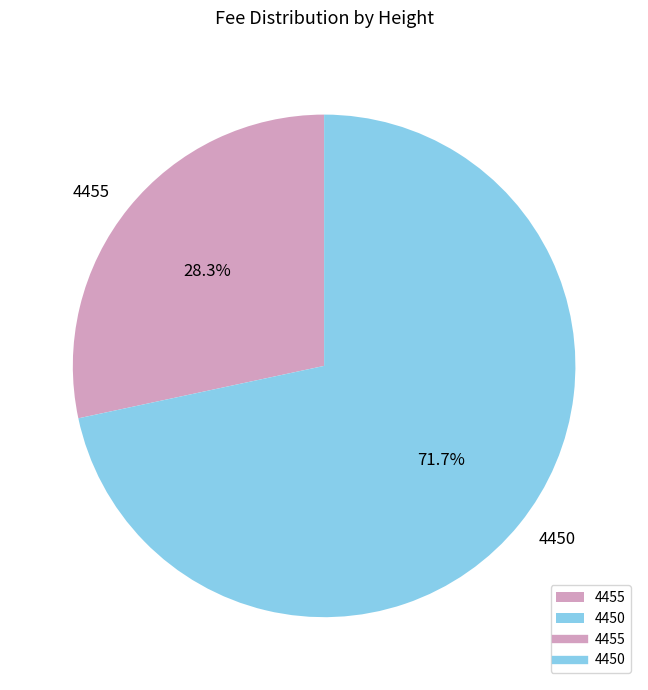

To the nearest percent, what is the average slice percentage?

50%